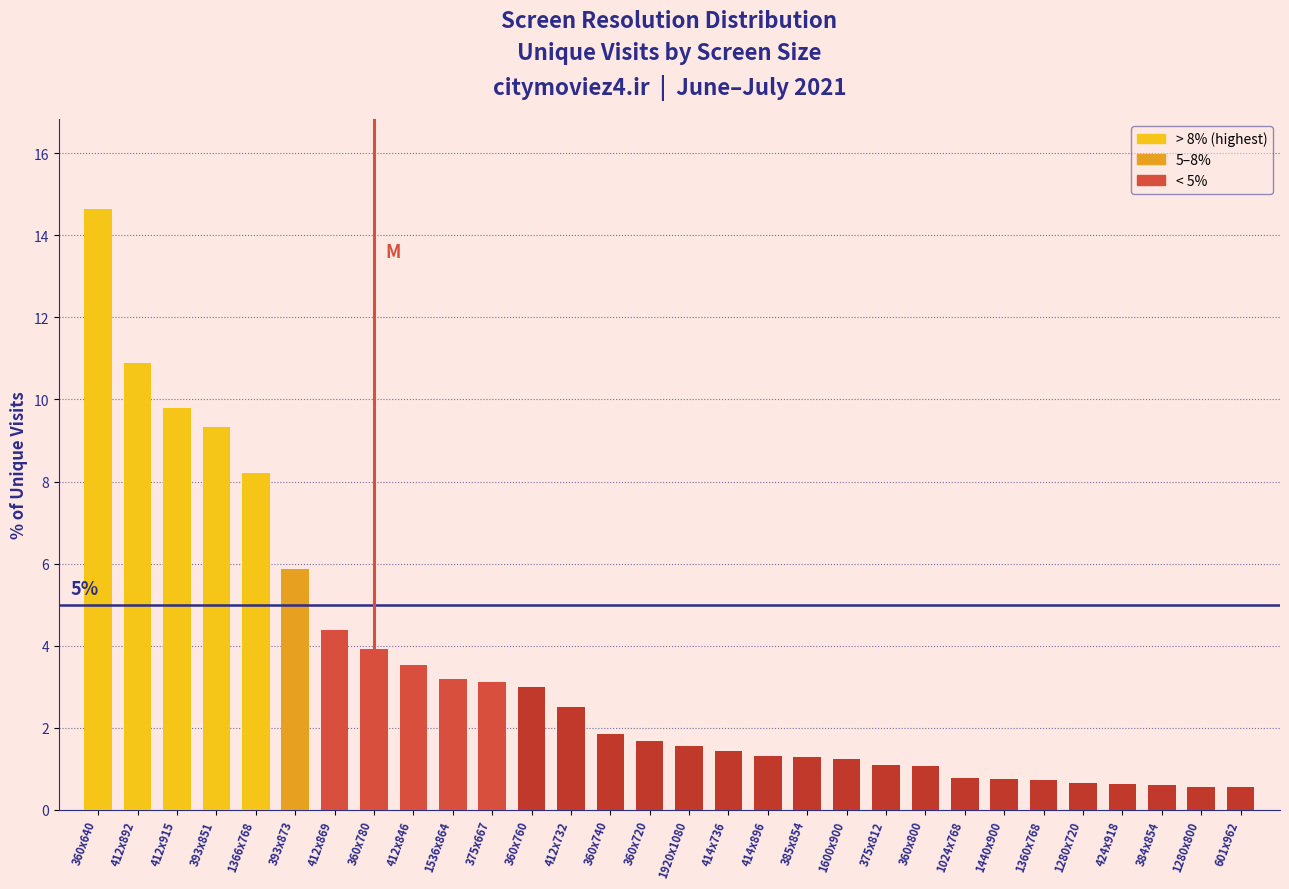

What is the difference between the maximum and minimum values?

14.1